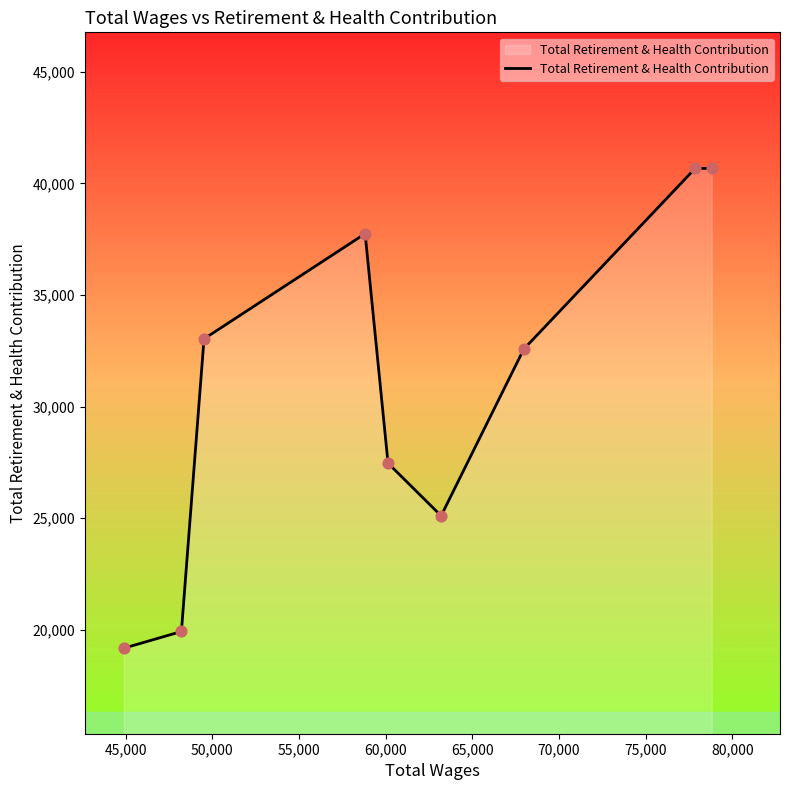

What is the difference between the maximum and minimum values?

21509